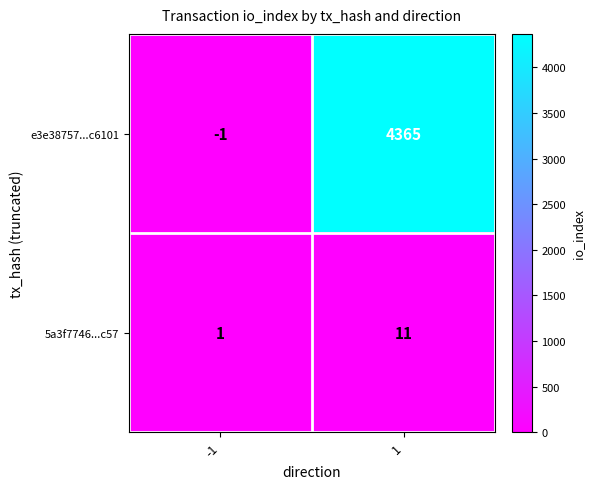

How many data points does each series have?

2